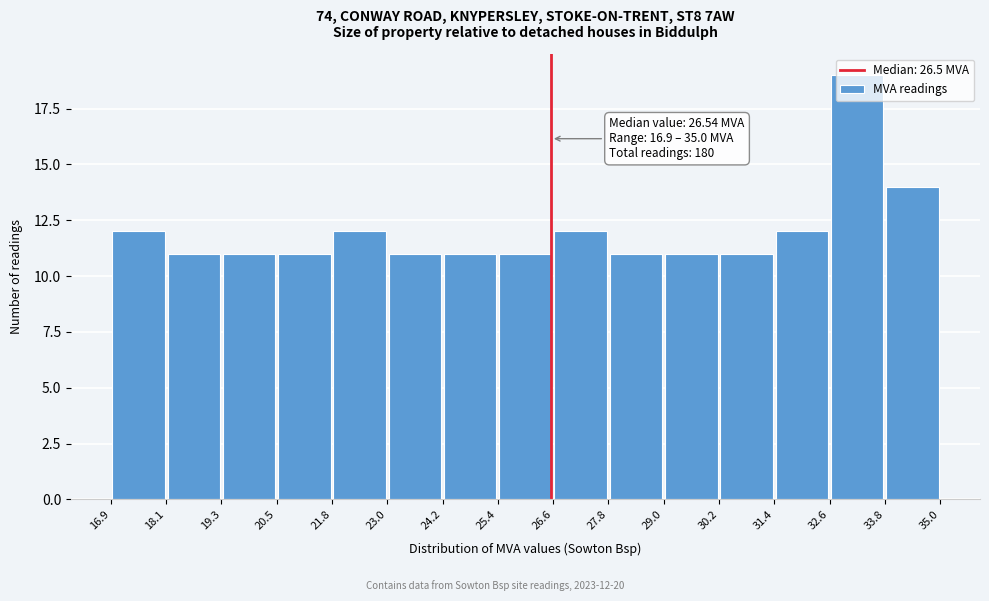

Which range on the x-axis has the tallest bar?

32.6 to 33.8